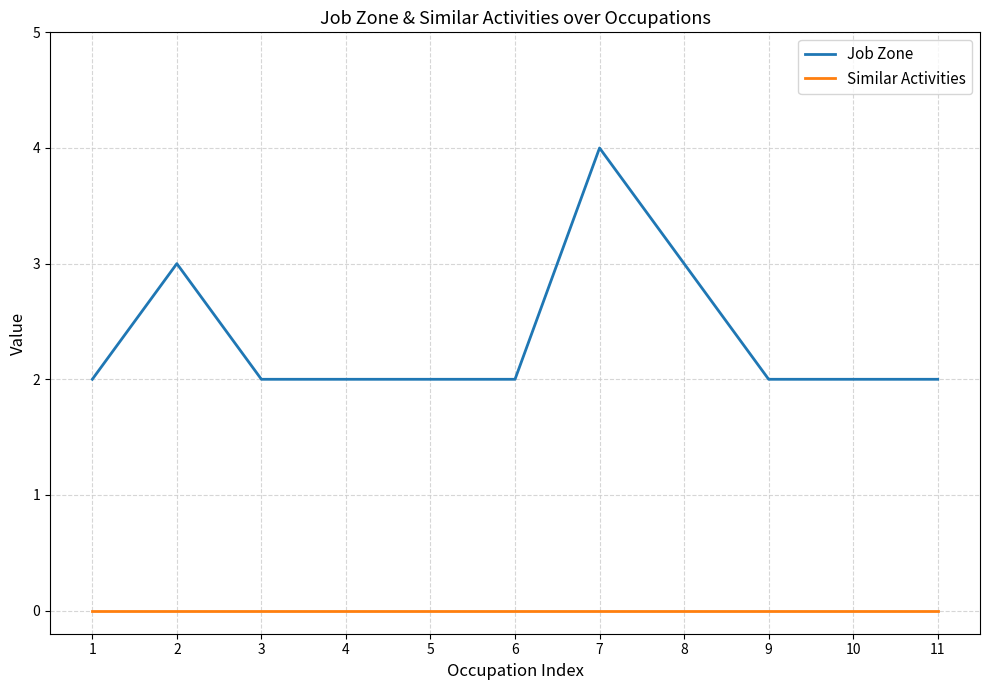

True or false: Job Zone and Similar Activities intersect in this chart.

False